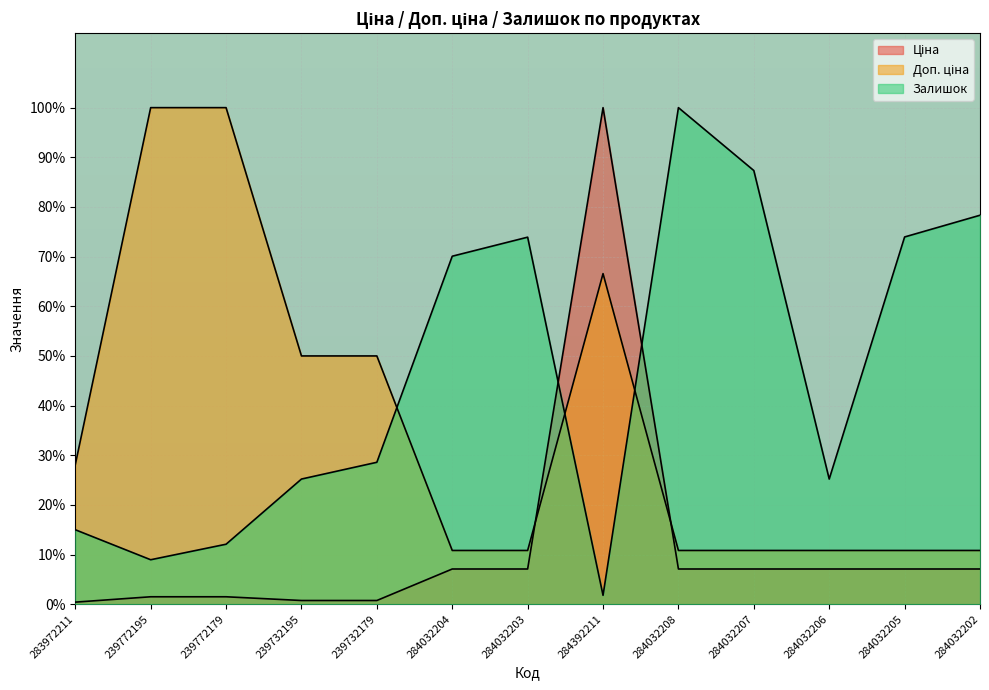

How many intersections are there between Залишок and Ціна?

2